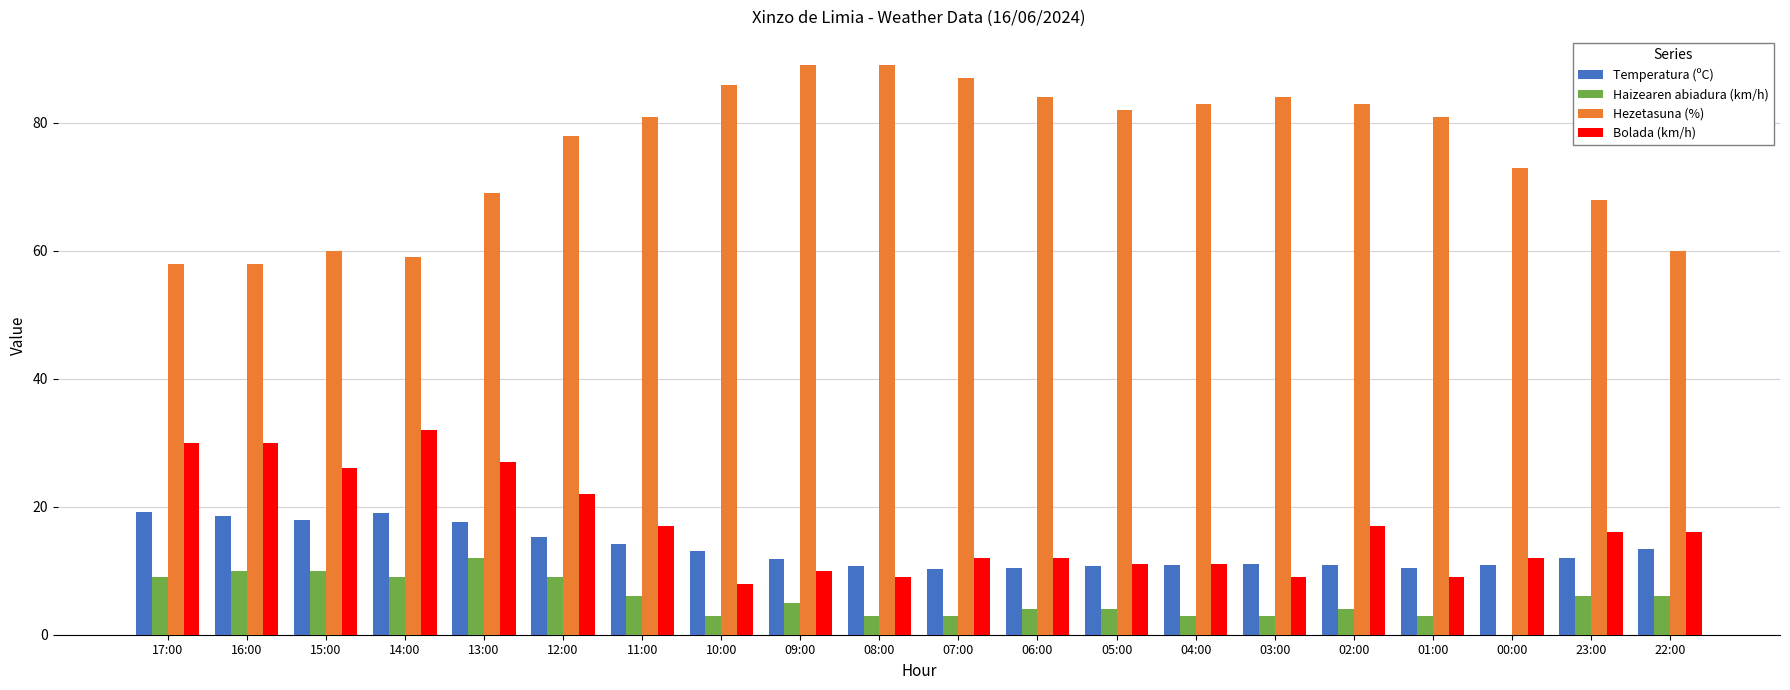

What is the total value across all series at 00:00?

95.9